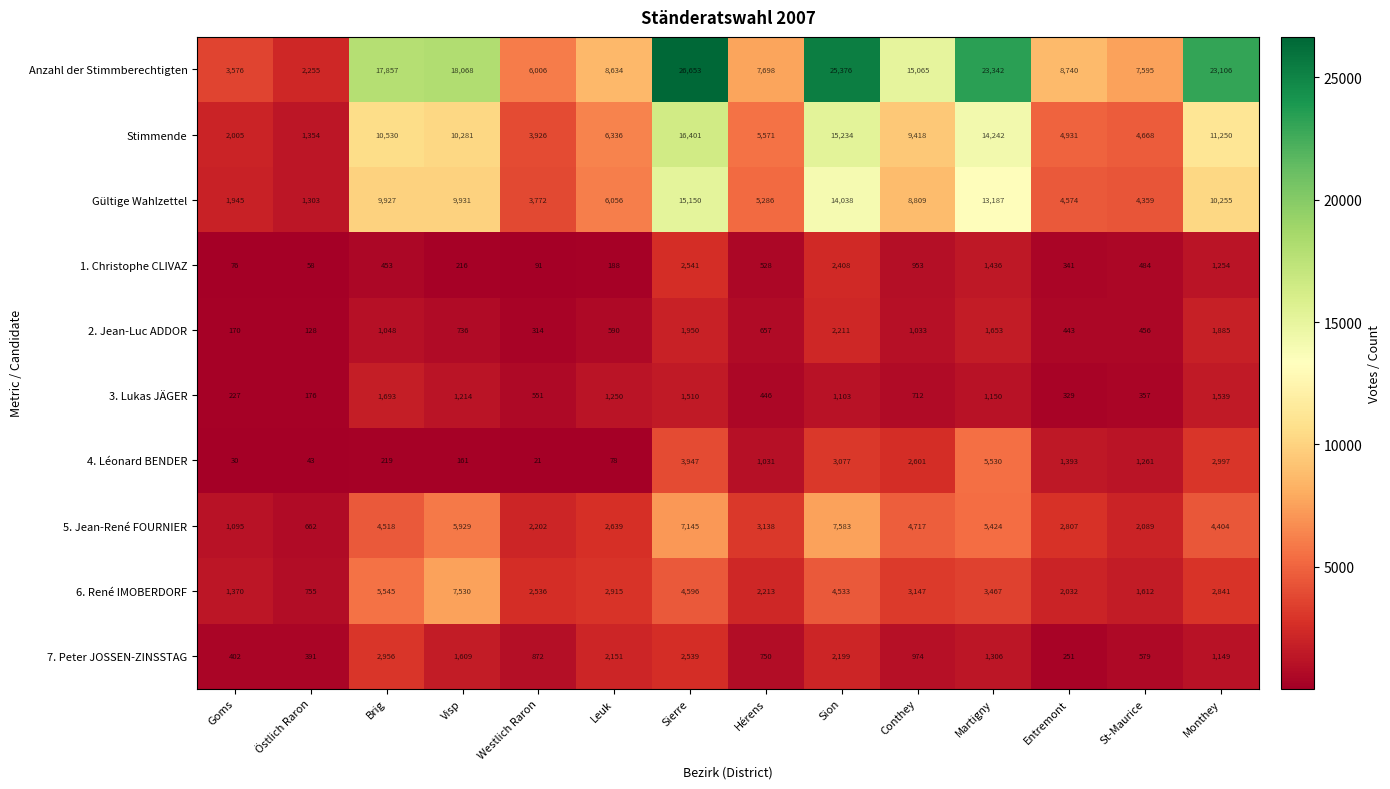

True or false: 6. René IMOBERDORF has a value of 1224 at Conthey.

False